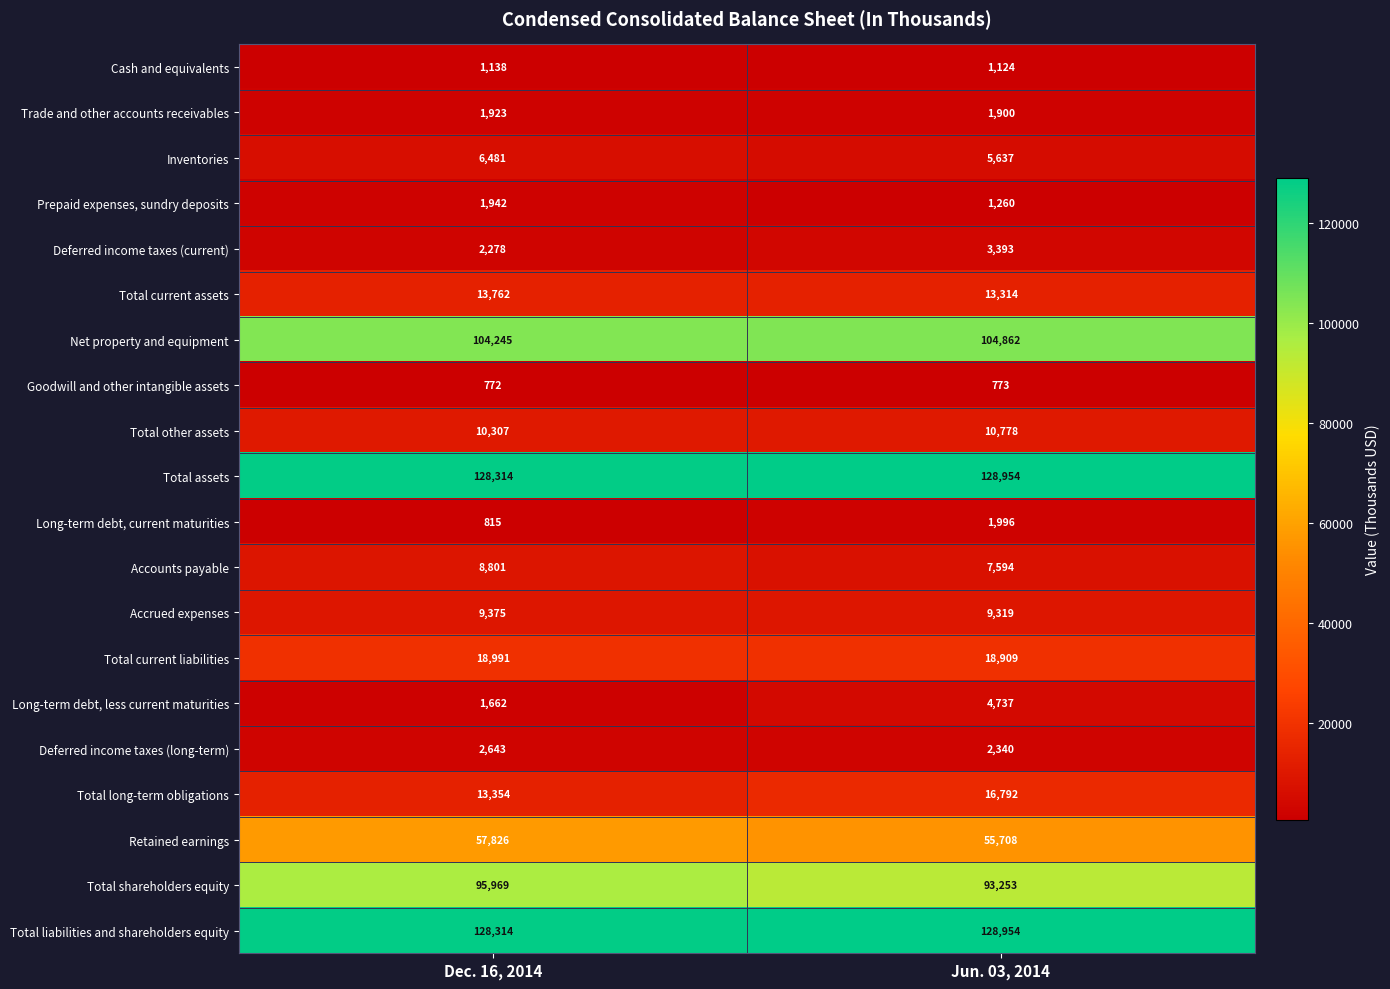

What value does the Total other assets series have at Jun. 03, 2014?

10778